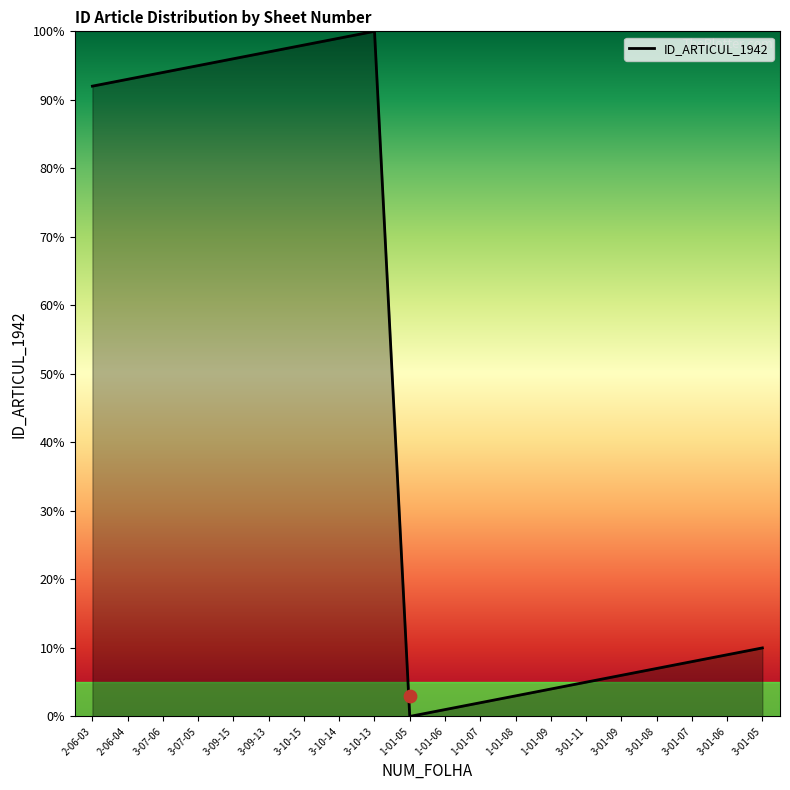

Between 3-01-07 and 3-09-13, which is larger?

3-09-13